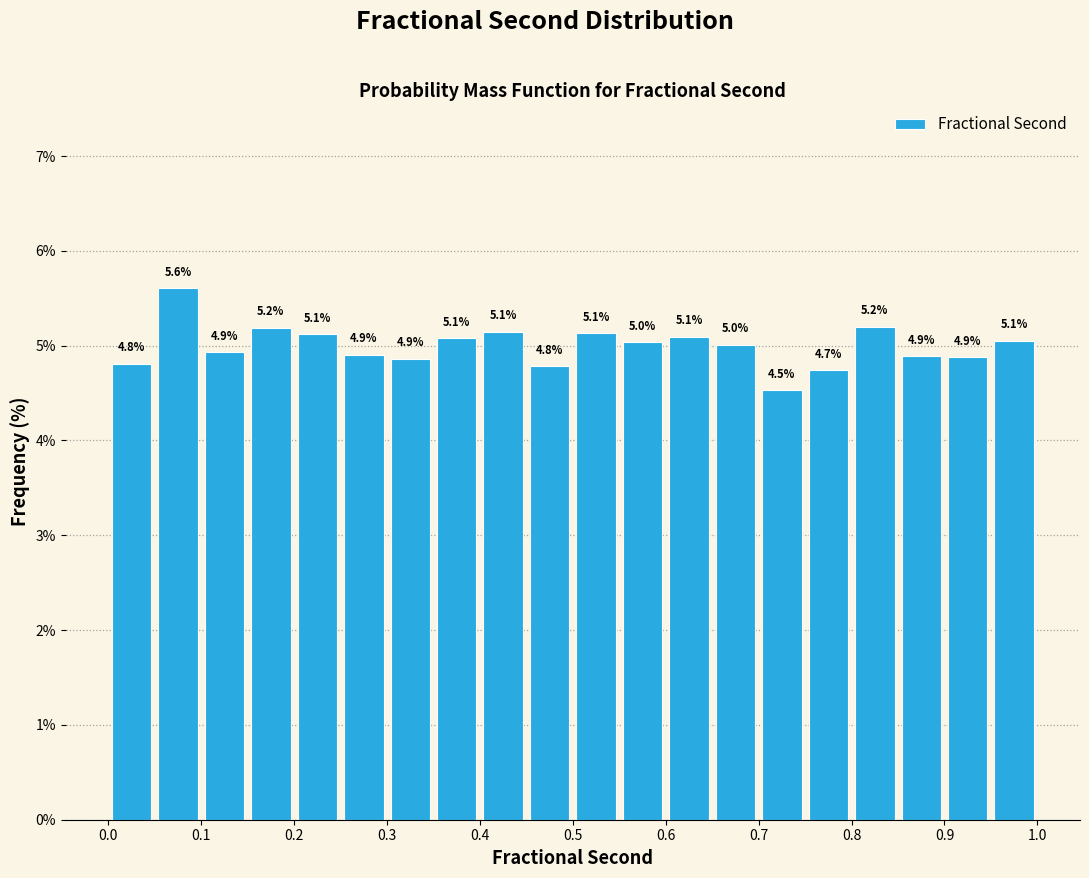

Which range on the x-axis has the tallest bar?

0.05 to 0.10